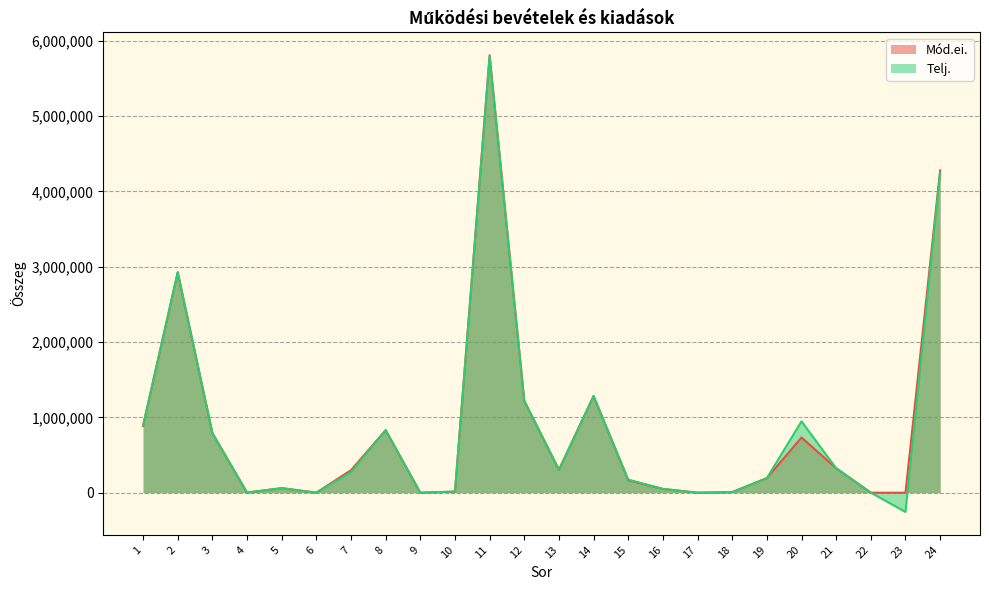

Which series has the widest spread of values?

Telj.